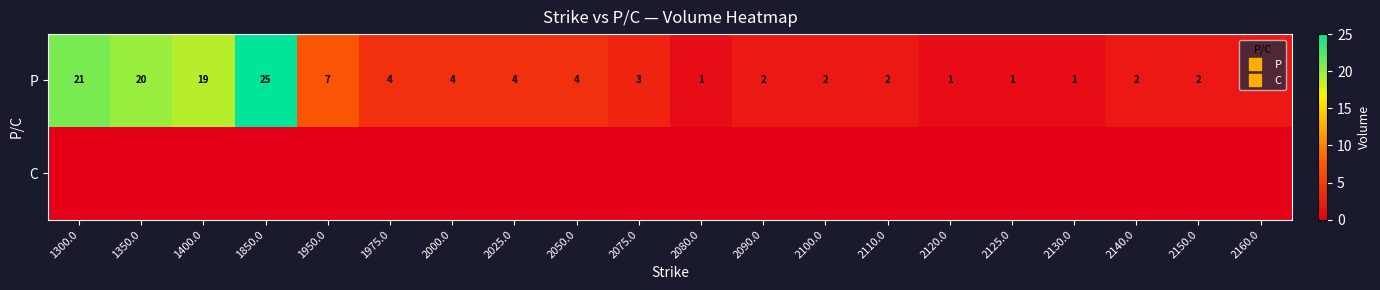

What is the spread (max minus min) of values at 1975.0?

4